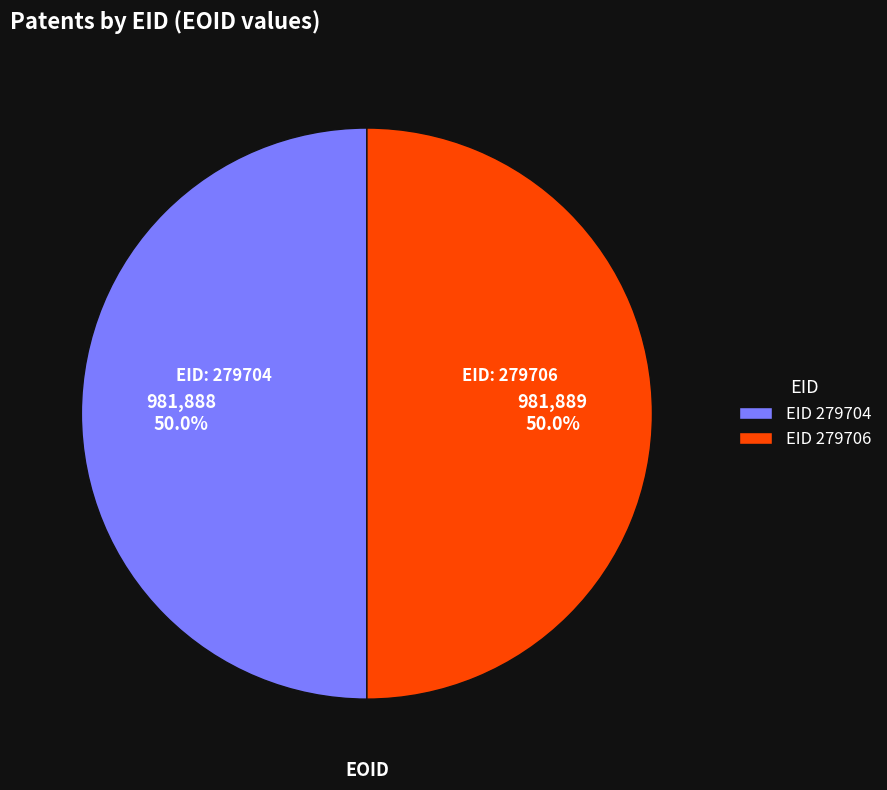

How many segments does this pie chart have?

2